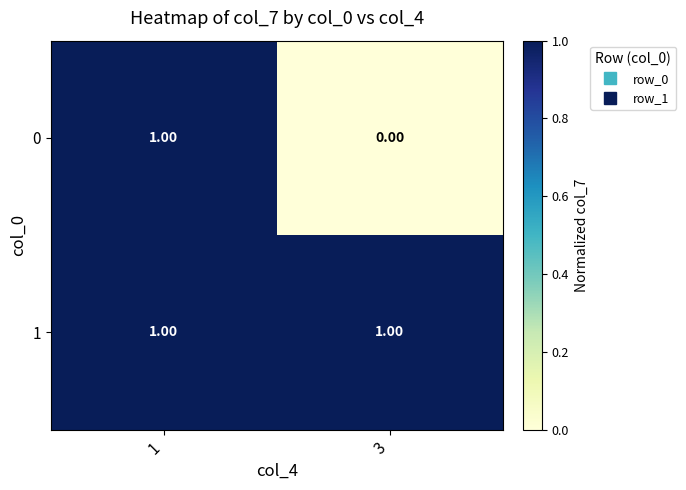

What is the total value across all series at 3?

1